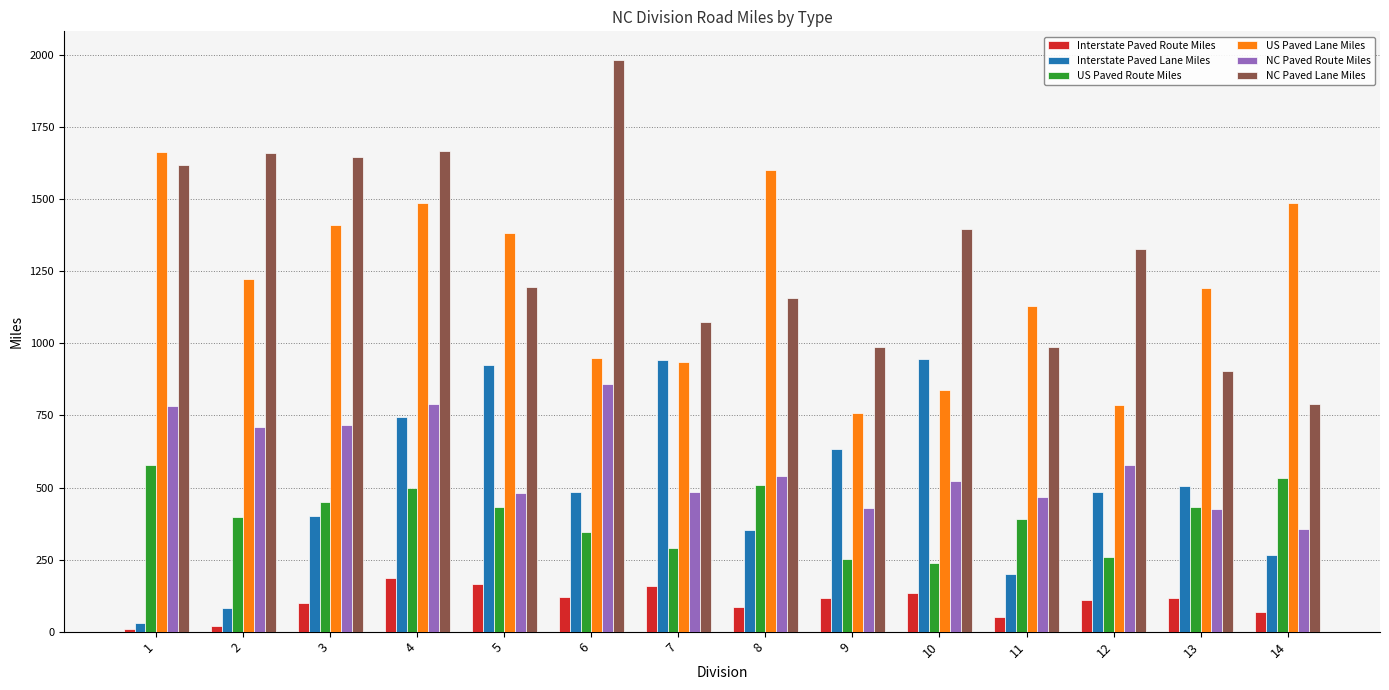

Between 2 and 5, which series saw the biggest shift?

Interstate Paved Lane Miles